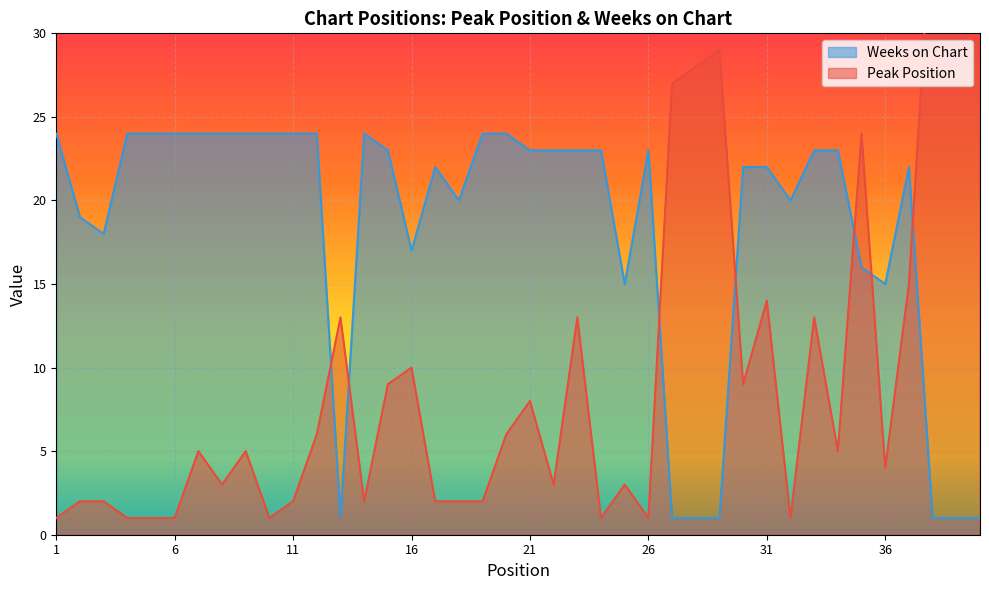

Which has a higher value, 26 or 15?

15